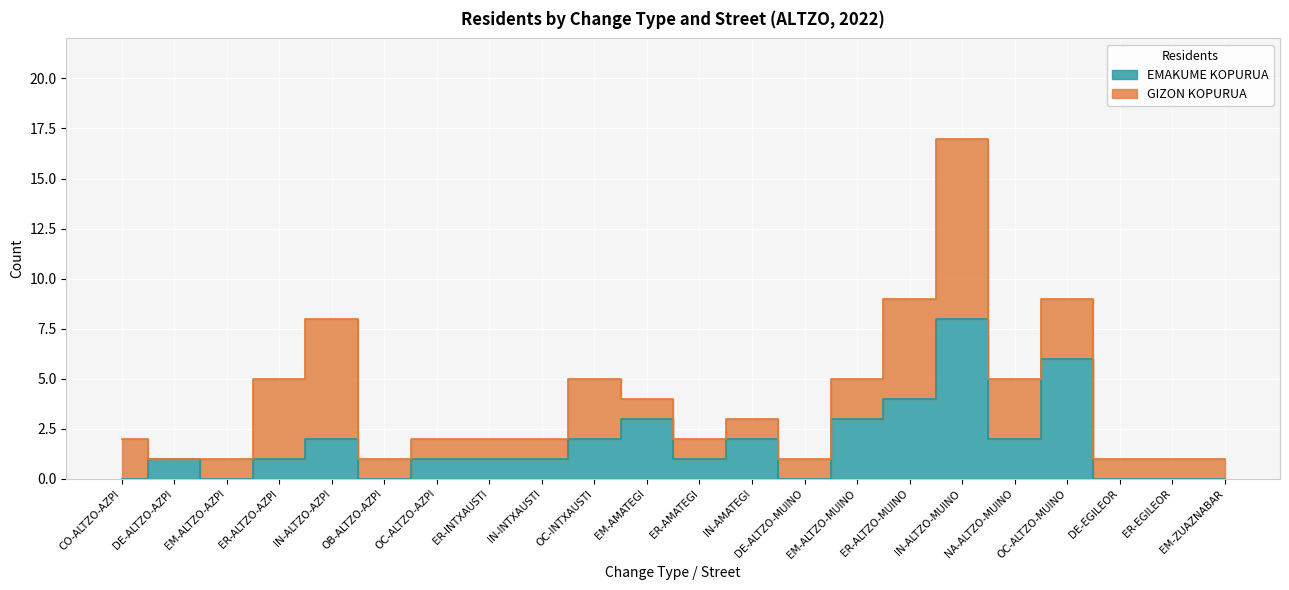

How many points are higher than both their immediate neighbors (excluding endpoints)?

6